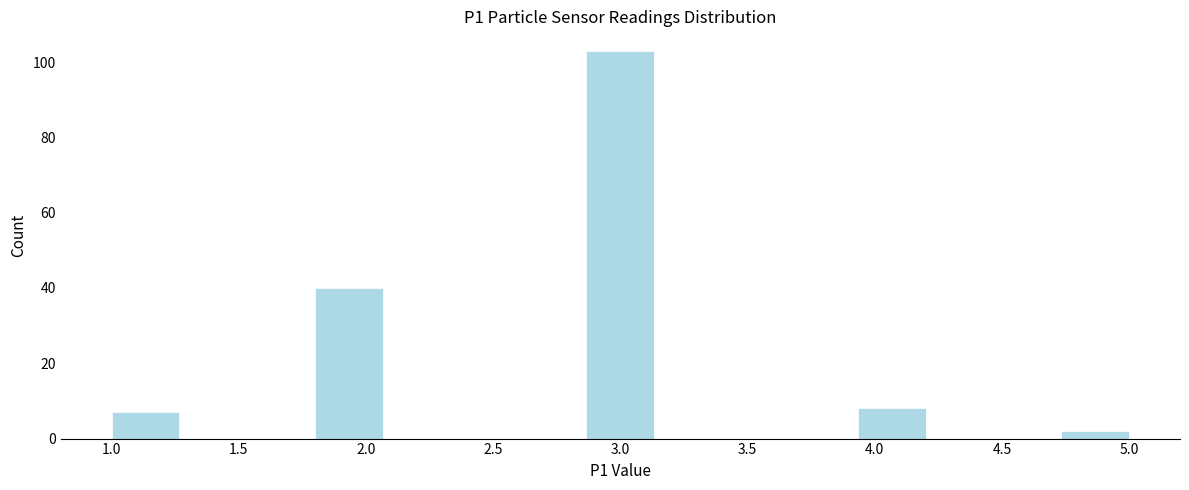

Reading left to right, transcribe this chart: for each bar, give the range it covers on the x-axis and its height. Neither the bar edges nor the heights are printed on the chart, so give them approximately, as read against the axes.

1.00 to 1.25: 8
1.25 to 1.55: 0
1.55 to 1.80: 0
1.80 to 2.05: 40
2.05 to 2.35: 0
2.35 to 2.60: 0
2.60 to 2.85: 0
2.85 to 3.15: 104
3.15 to 3.40: 0
3.40 to 3.65: 0
3.65 to 3.95: 0
3.95 to 4.20: 8
4.20 to 4.45: 0
4.45 to 4.75: 0
4.75 to 5.00: 2